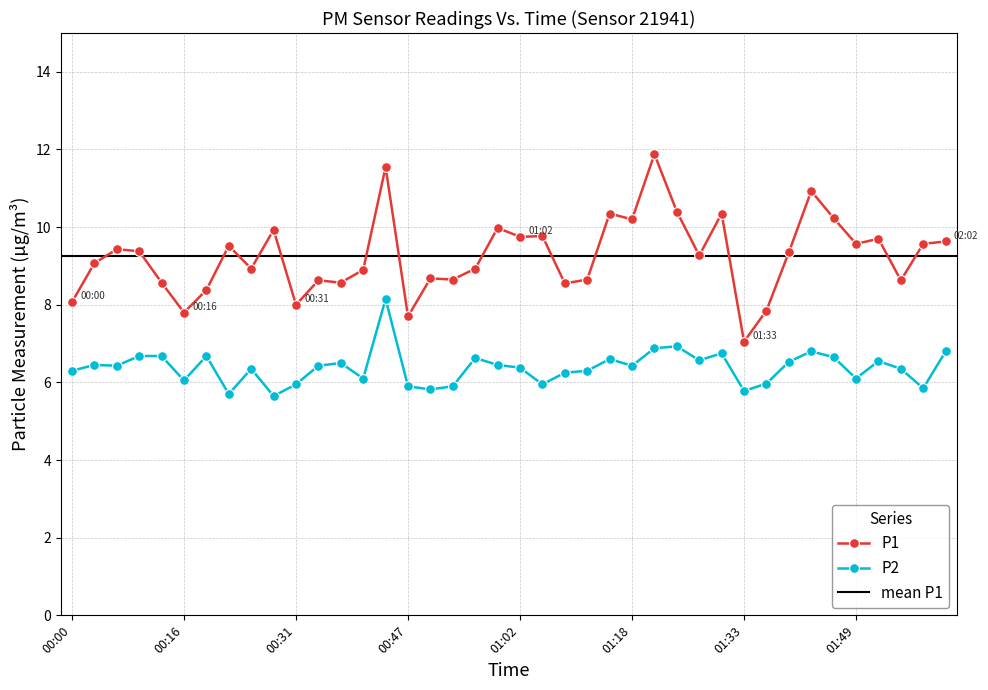

Is it true that P1 equals 8.6 at 00:34?

True